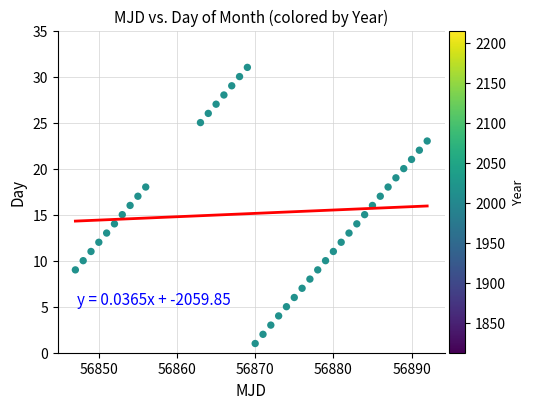

What is the range of X values (max minus min)?

45